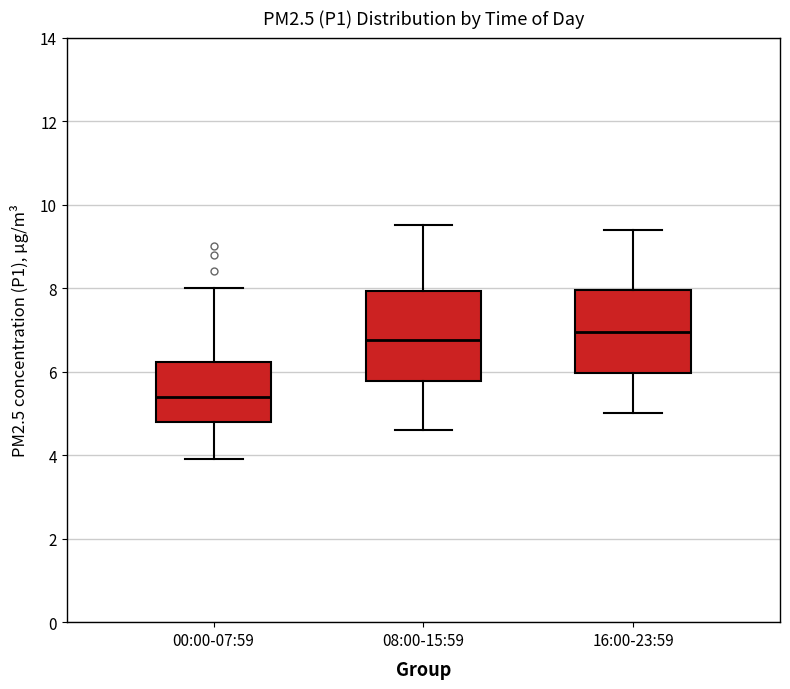

Reading left to right, transcribe this box plot: for each box, give where its median line is, the range the box spans, and where its two whiskers end, as read against the y-axis. The values are not printed on the chart, so give them approximately, as read against the axis.

00:00-07:59: median 5.4, box 4.8 to 6.2, whiskers 4.0 to 8.0
08:00-15:59: median 6.8, box 5.8 to 8.0, whiskers 4.6 to 9.6
16:00-23:59: median 7.0, box 6.0 to 8.0, whiskers 5.0 to 9.4